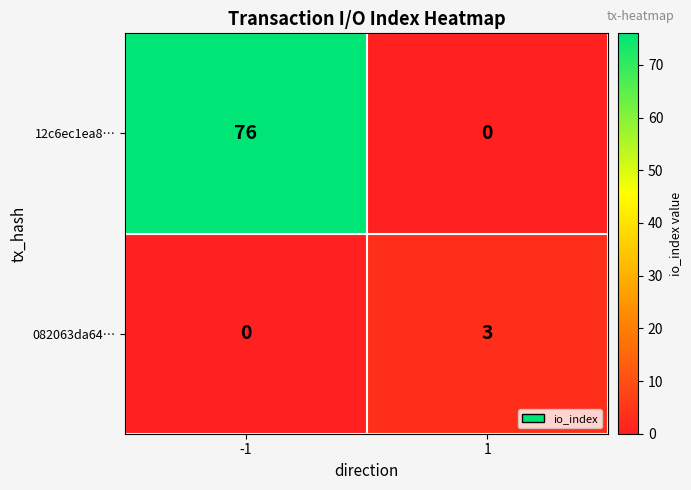

Which series changed the most between -1 and 1?

12c6ec1ea8…